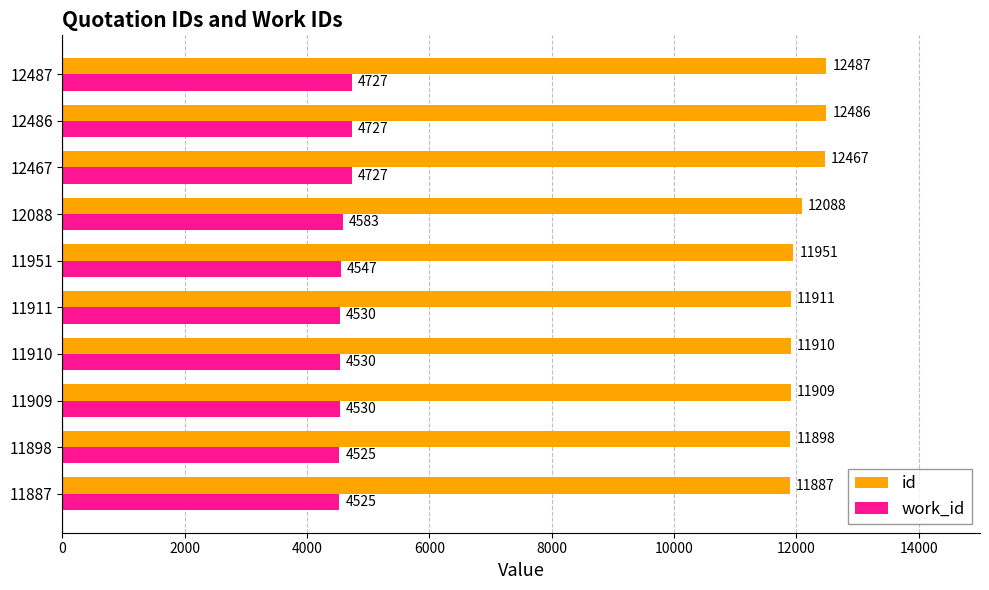

What is the sum of the work_id values at 12088 and 11909?

9113